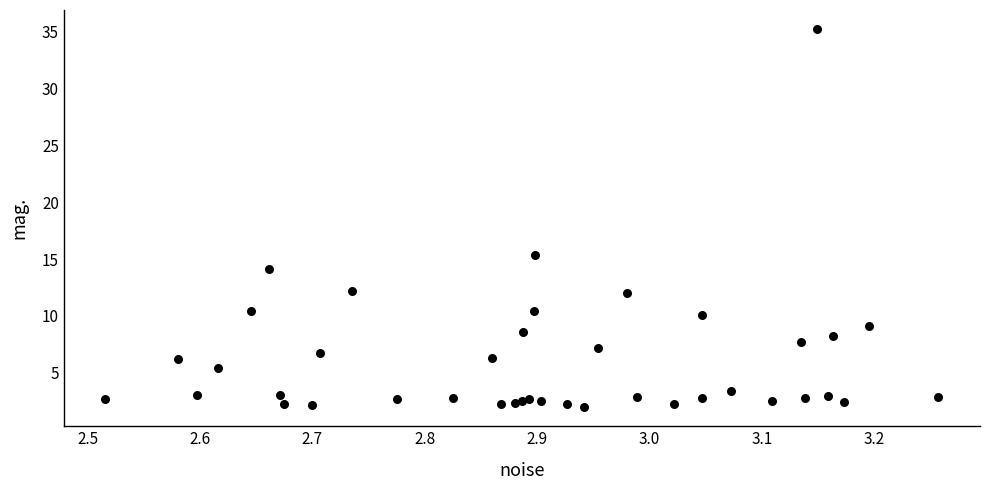

What Y value in the scatter plot is closest to 18?

15.4